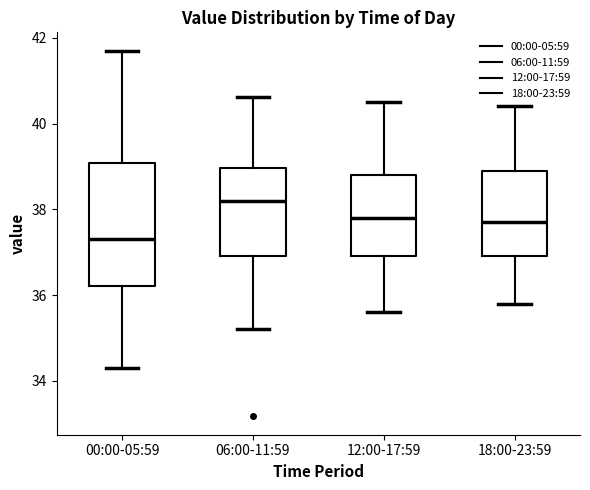

Where does the upper whisker of the box for 12:00-17:59 end on the y-axis? The values are not printed on the chart, so give them approximately, as read against the axis.

40.6